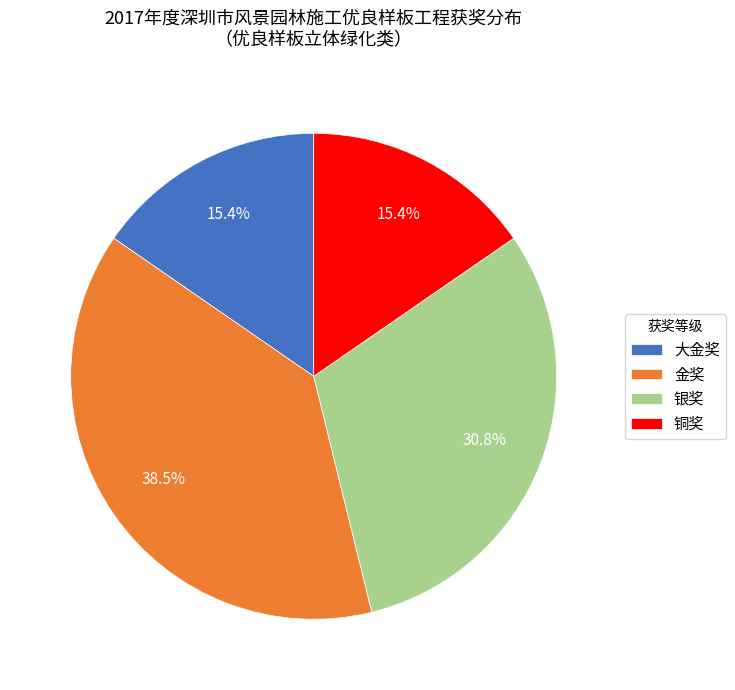

Which category has the biggest portion of the pie?

金奖